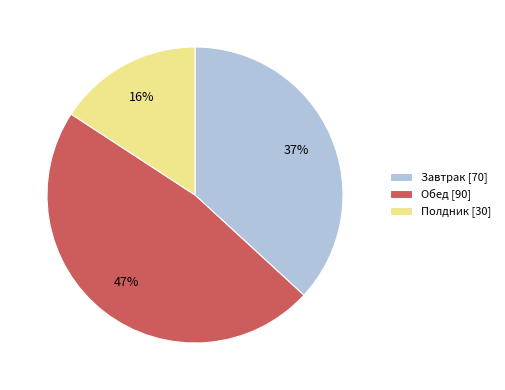

How many slices are in this pie chart?

3